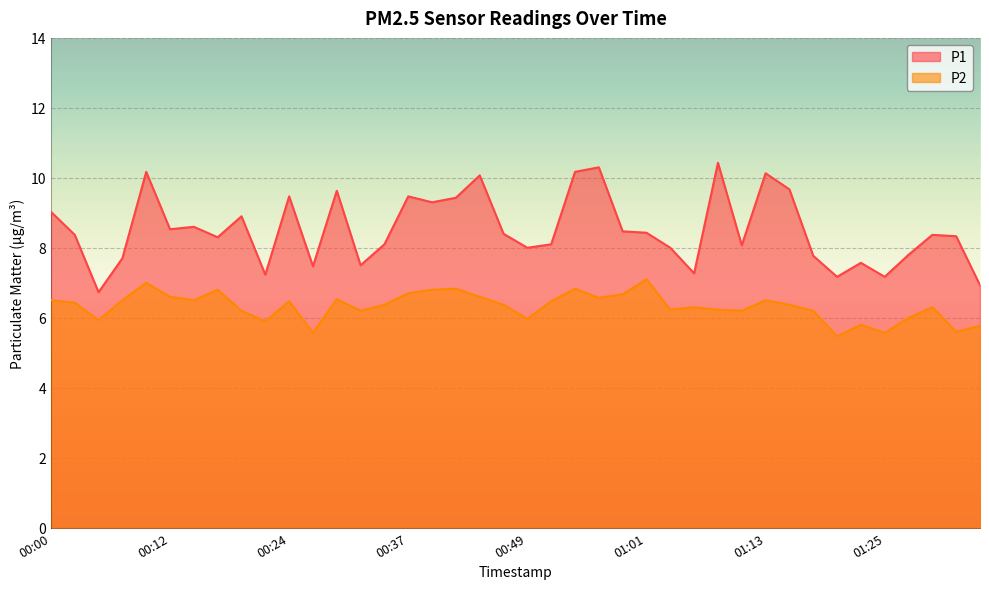

Which series changed the most between 00:32 and 01:33?

P1